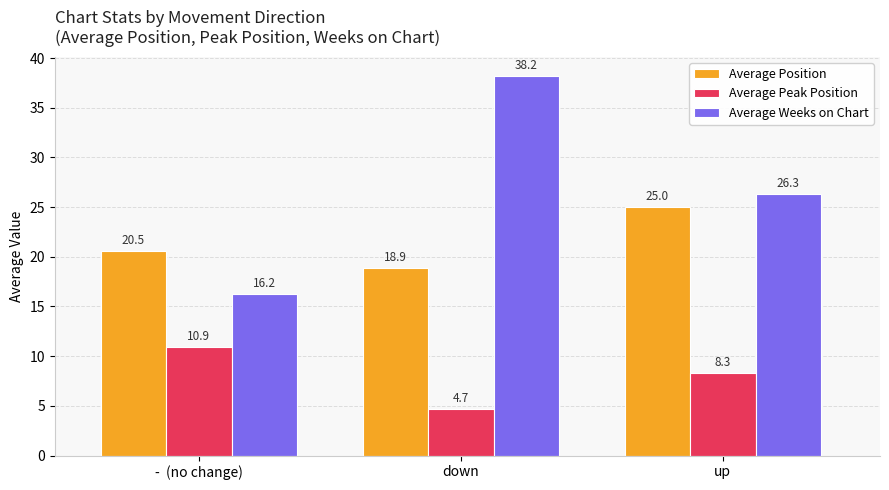

How many values in the Average Weeks on Chart series are below 26?

1